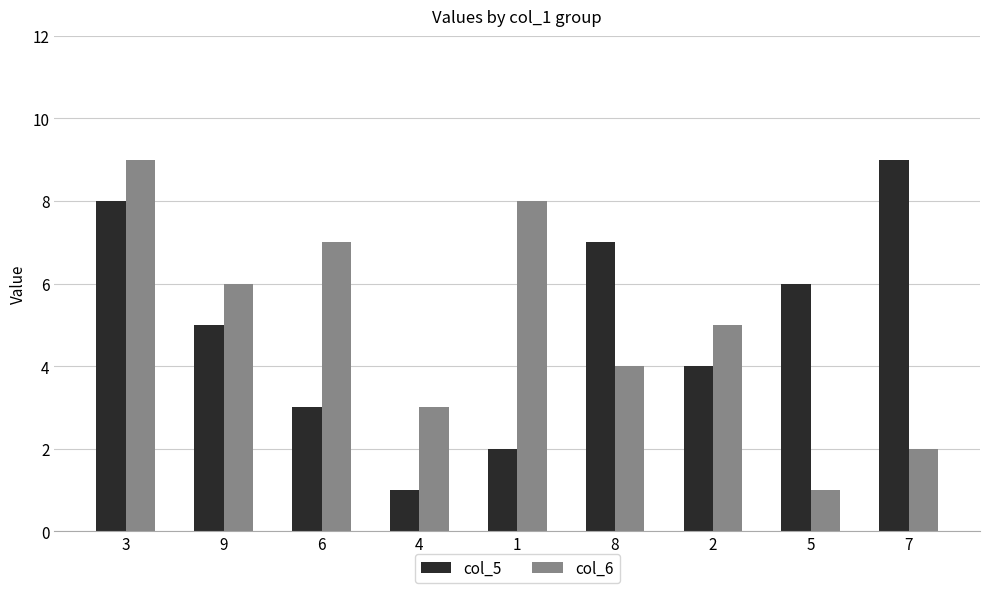

Is the value of col_5 at 7 greater than the value of col_6 at 4?

Yes